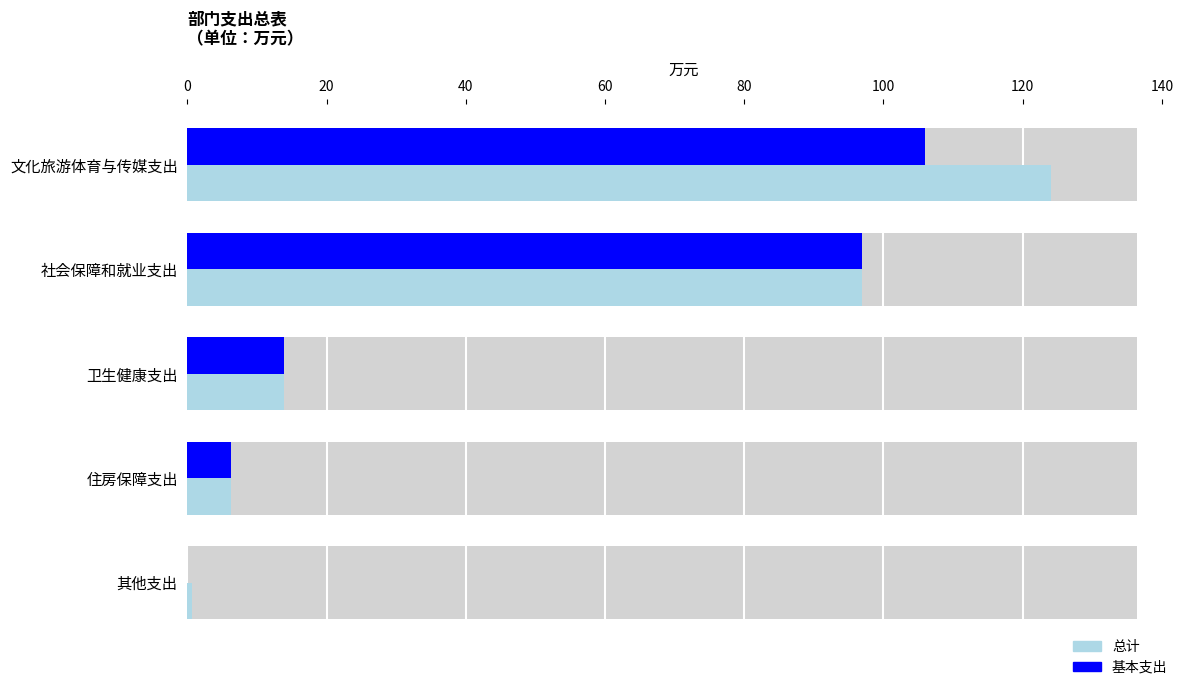

Which series changed the most between 文化旅游体育与传媒支出 and 卫生健康支出?

总计